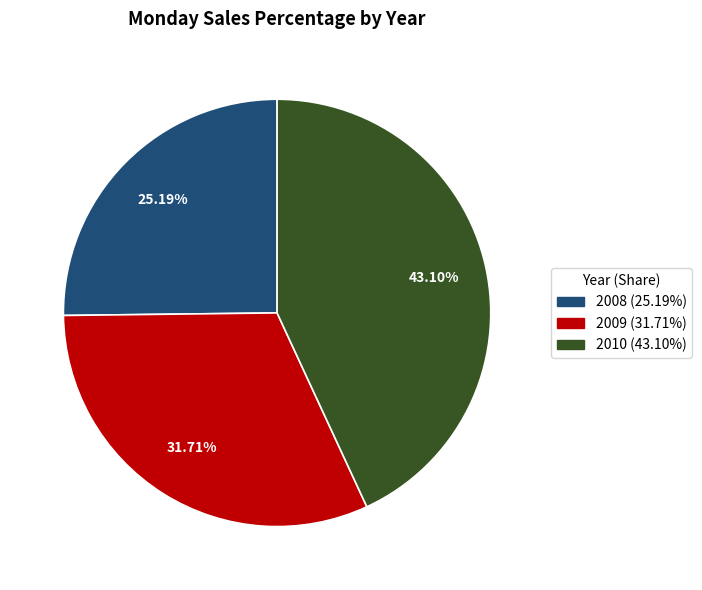

Does 2010 account for over 50% of the chart?

No